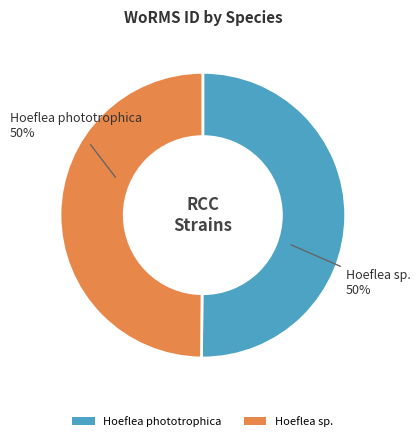

What is the ratio of the value at Hoeflea sp. to the value at Hoeflea phototrophica?

1.0